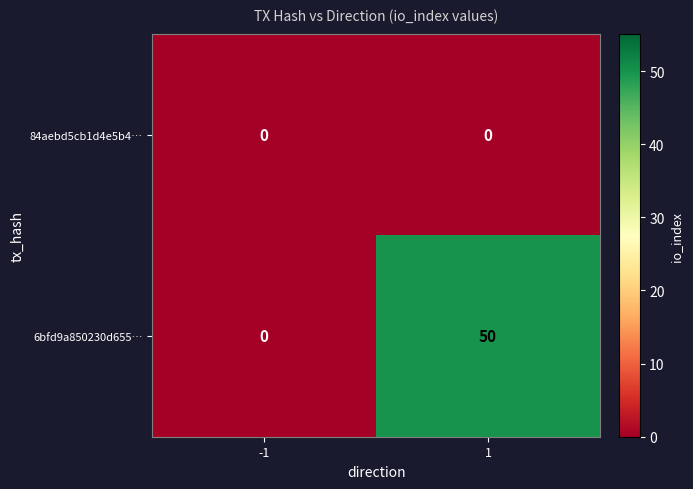

Rank the series by their average value, from highest to lowest.

6bfd9a850230d655…, 84aebd5cb1d4e5b4…